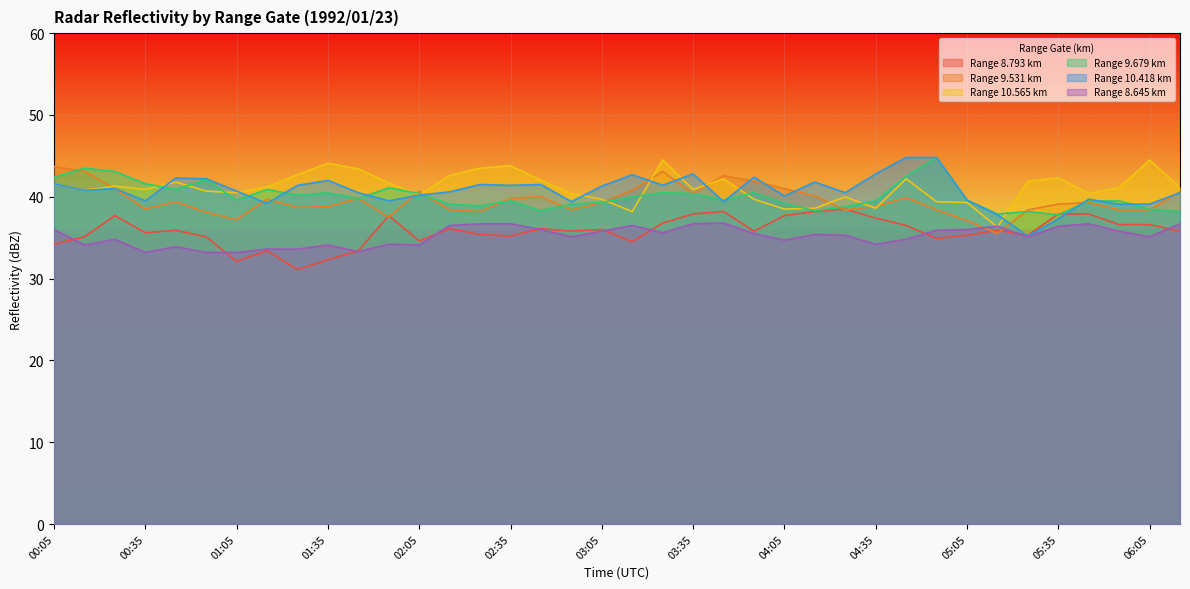

Is it true that 8.645 equals 35.4 at 04:15?

True